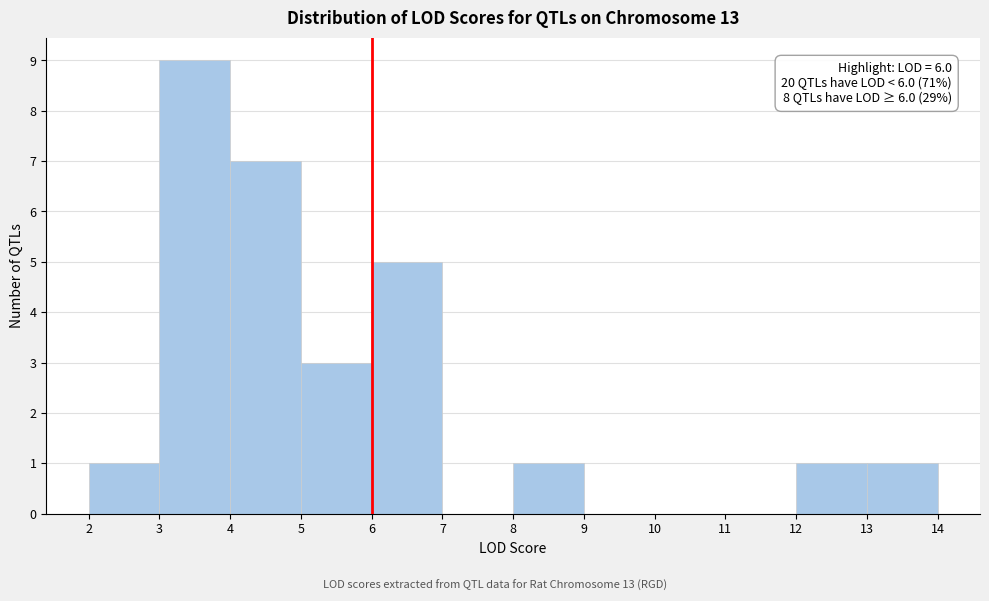

Which range on the x-axis has the tallest bar?

3 to 4